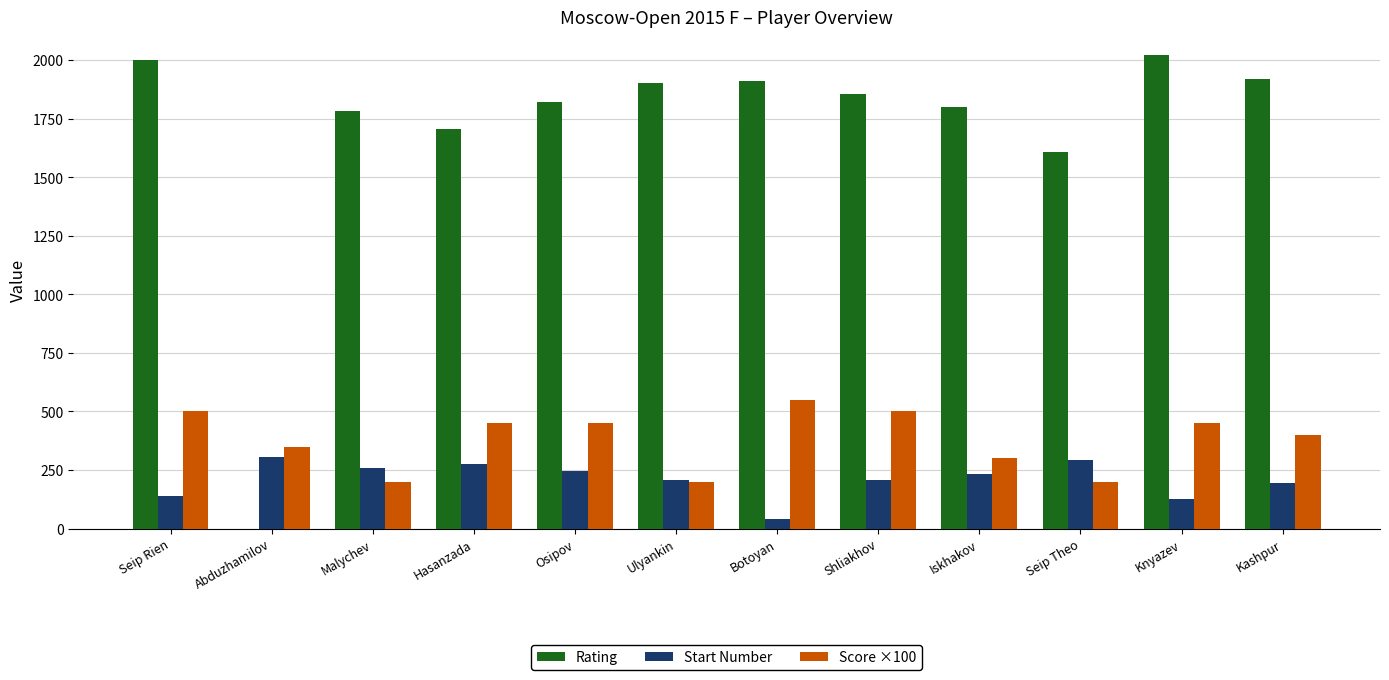

How many series are shown in this chart?

3